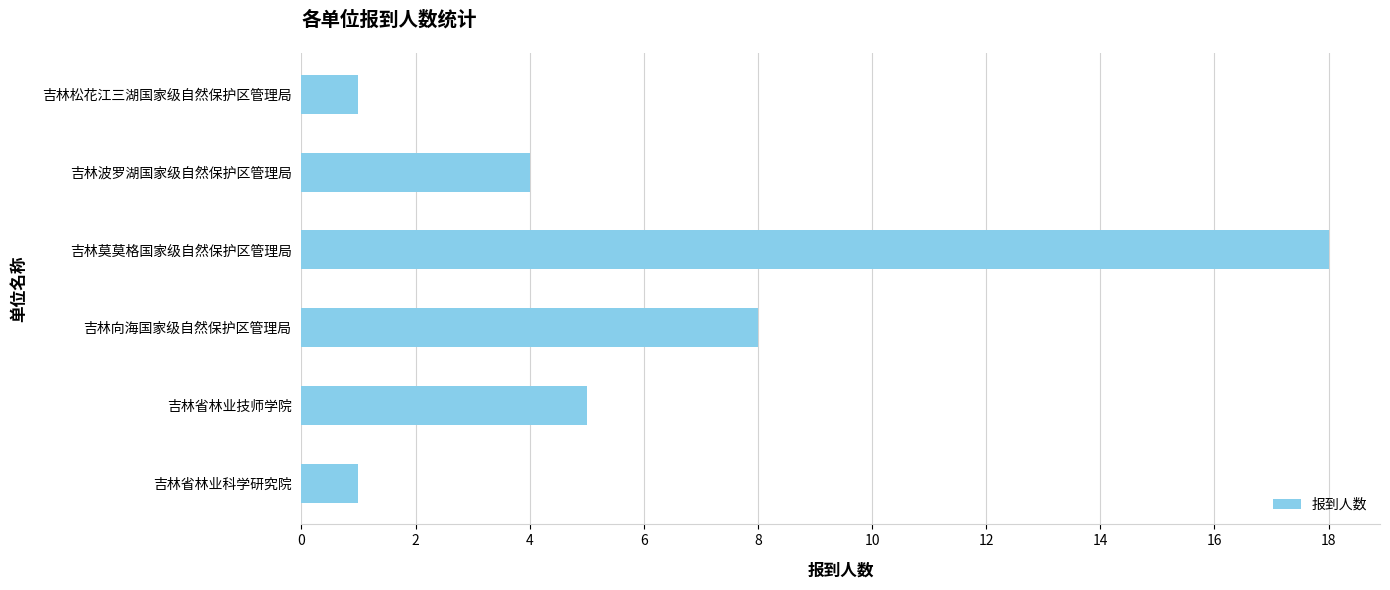

What is the ratio of the value at 吉林波罗湖国家级自然保护区管理局 to the value at 吉林省林业技师学院?

0.8